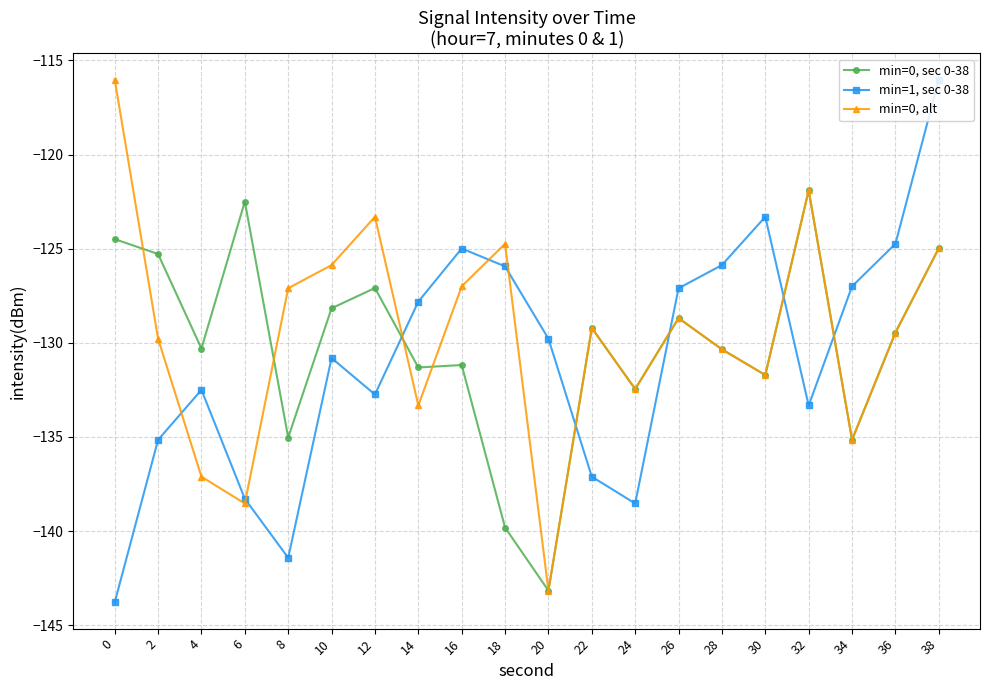

What is the difference between the highest and lowest values at 36?

4.7